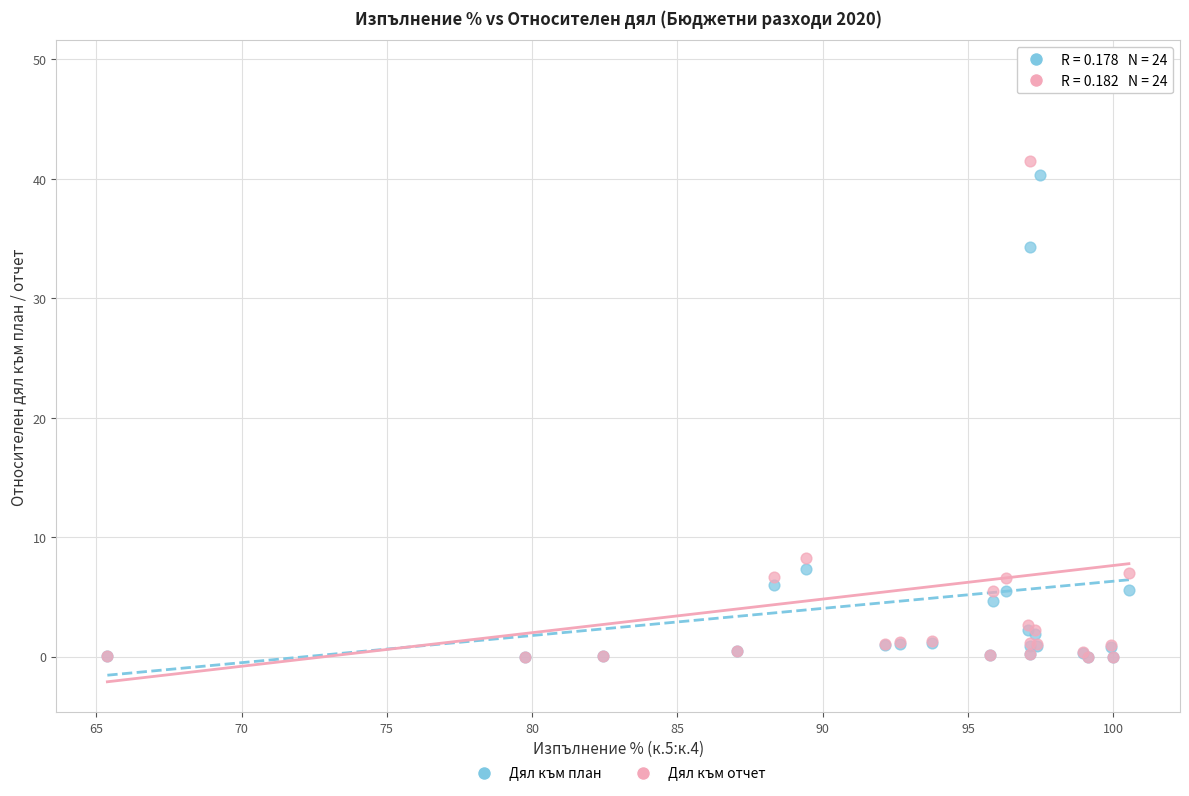

Across all series, what Y value is closest to 24?

34.3